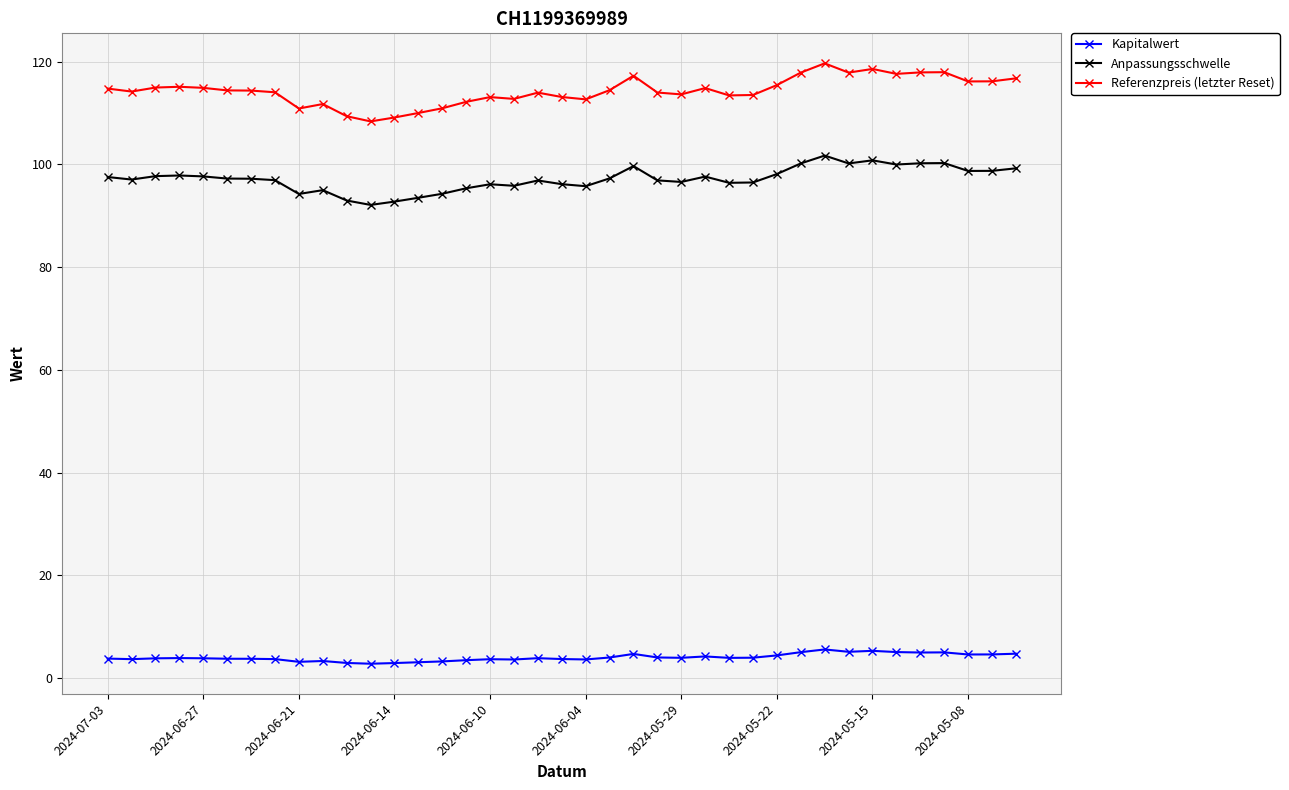

True or false: Kapitalwert and Anpassungsschwelle intersect in this chart.

False